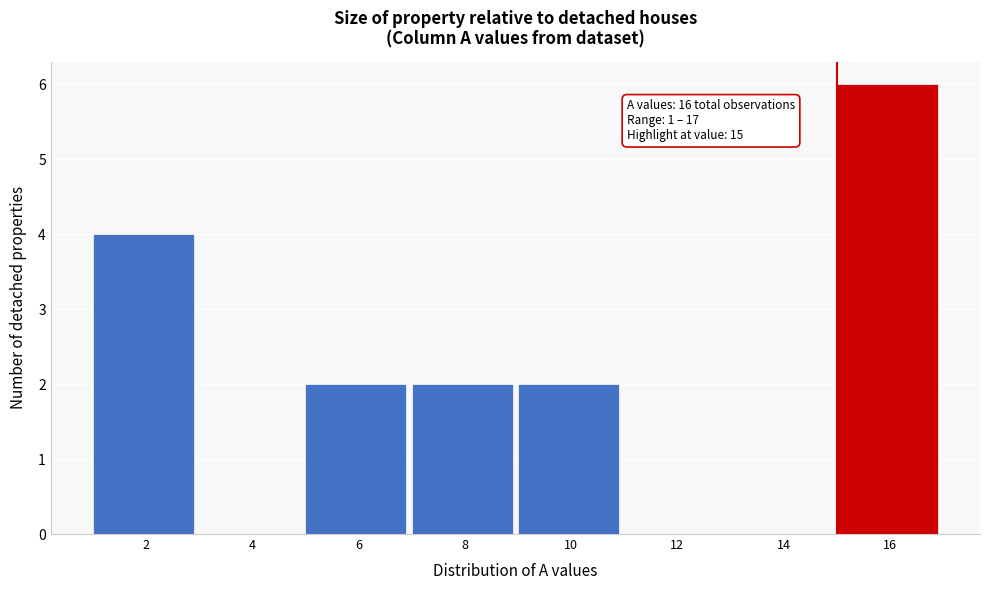

Over which range of the x-axis is the bar tallest?

15 to 17